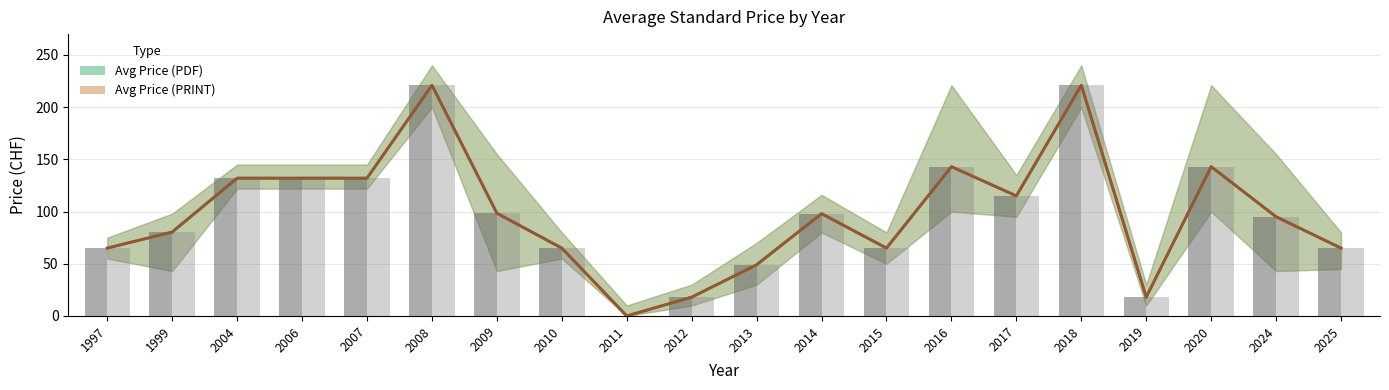

How many positive values does the Avg Price (PRINT) series have?

19